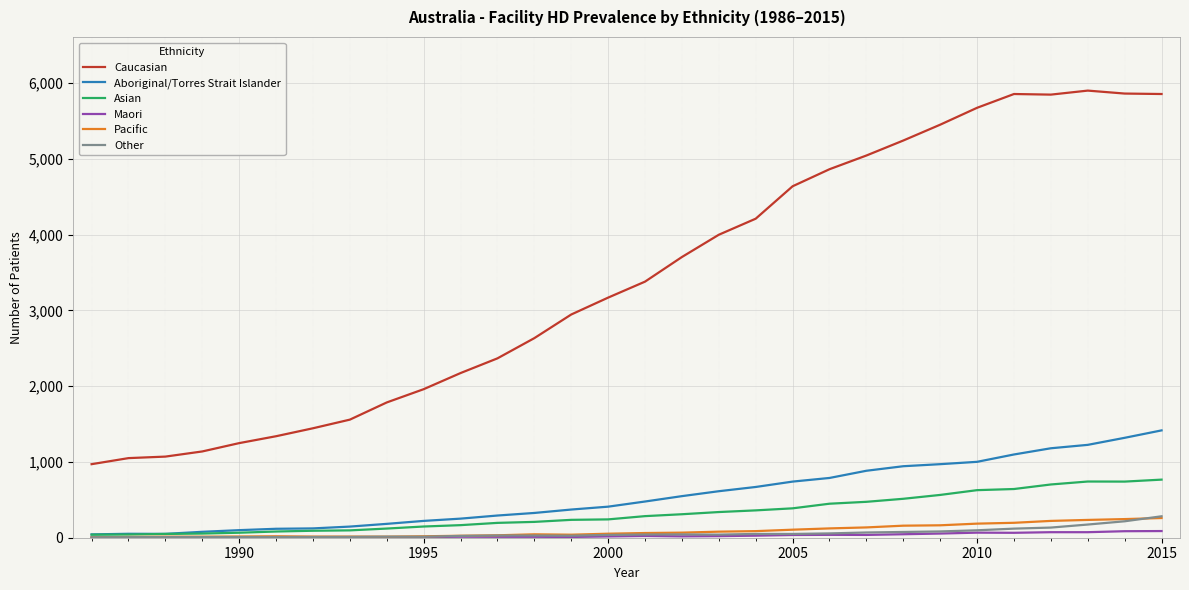

Which series has the largest range (max minus min)?

Caucasian